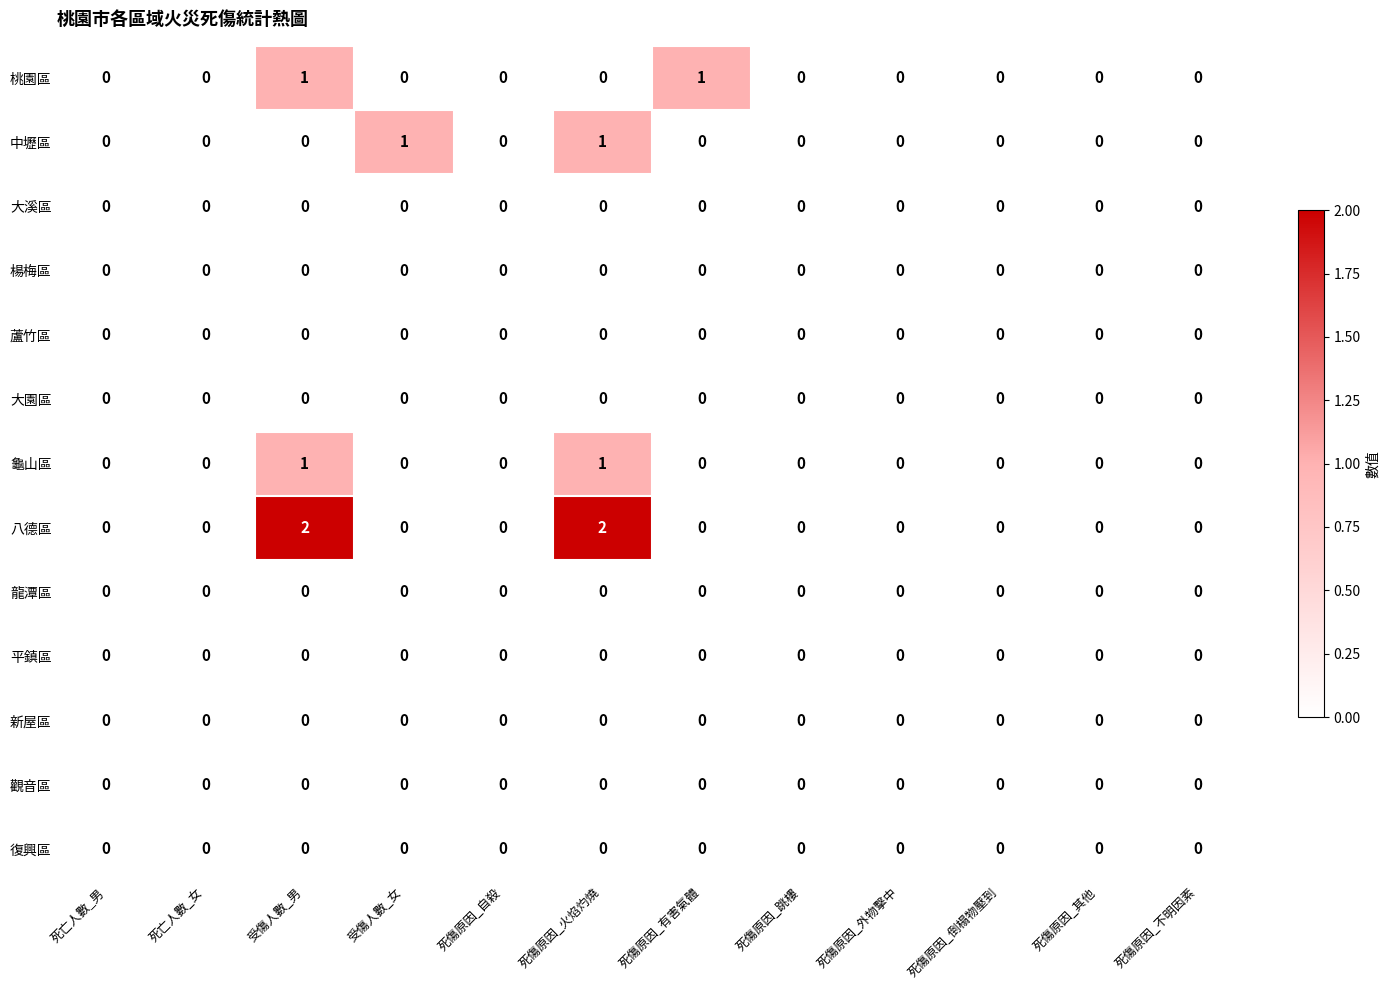

True or false: 桃園區 has a value of -1 at 死傷原因_其他.

False